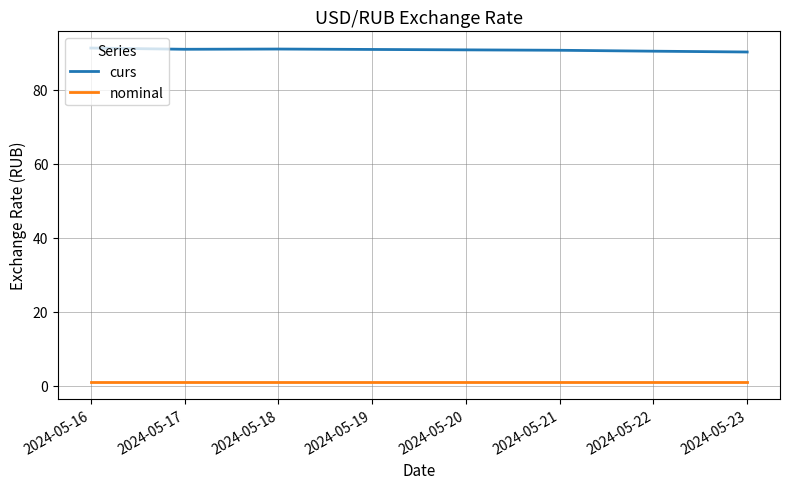

Is the value of curs at 2024-05-18 greater than the value of nominal at 2024-05-16?

Yes